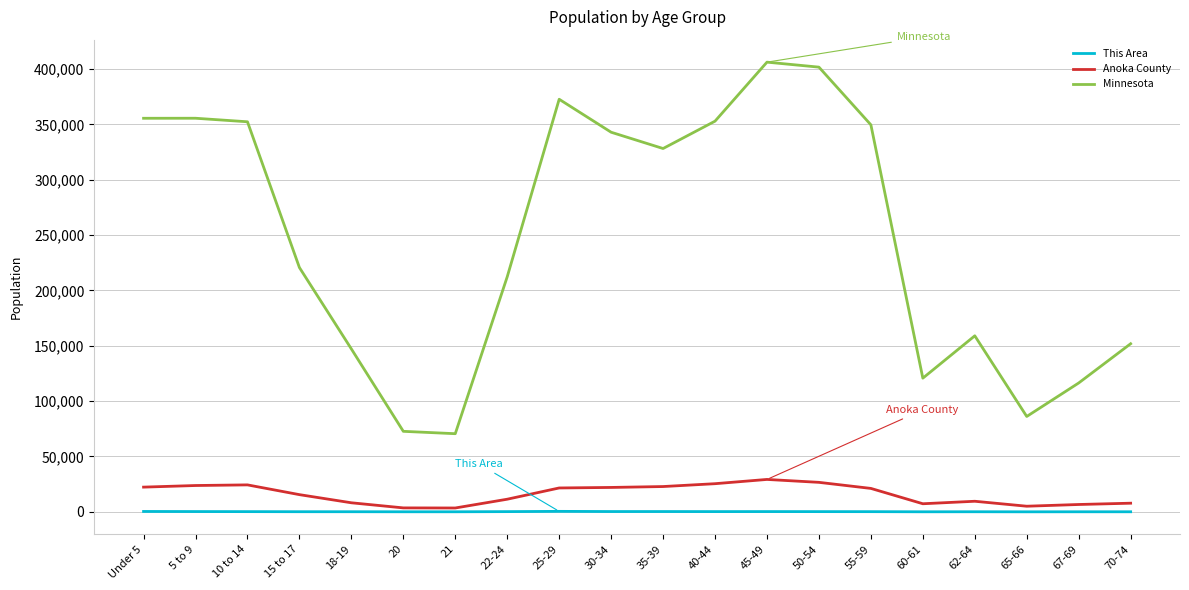

The value of Minnesota at 22-24 is 107503. True or false?

False